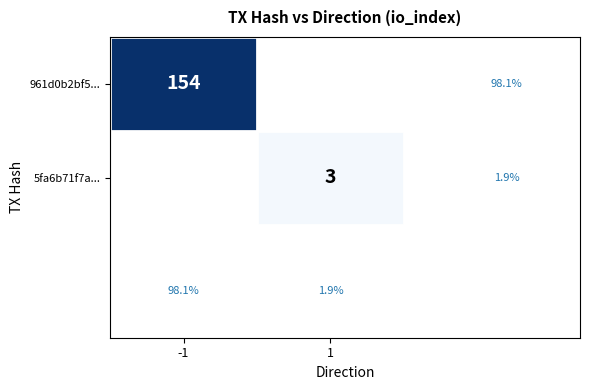

Is the value of 5fa6b71f7a... at 1 greater than the value of 961d0b2bf5... at -1?

No